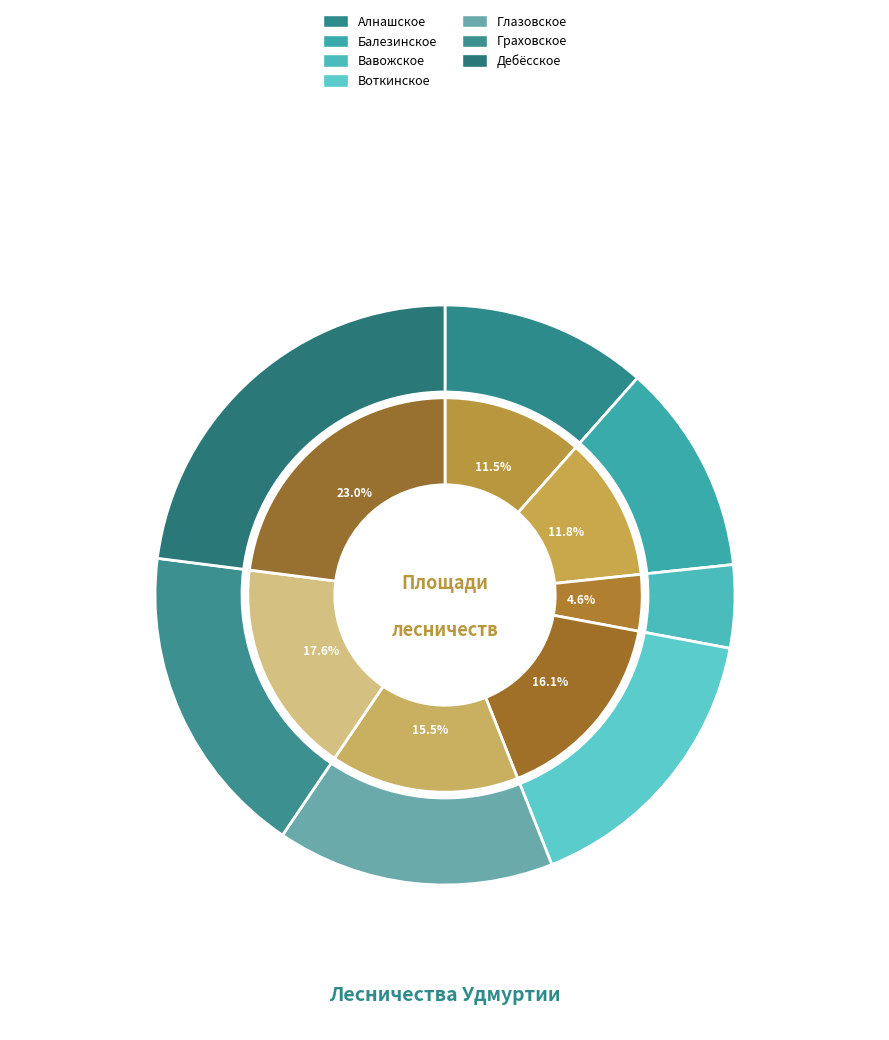

Which slice is the smallest?

Вавожское